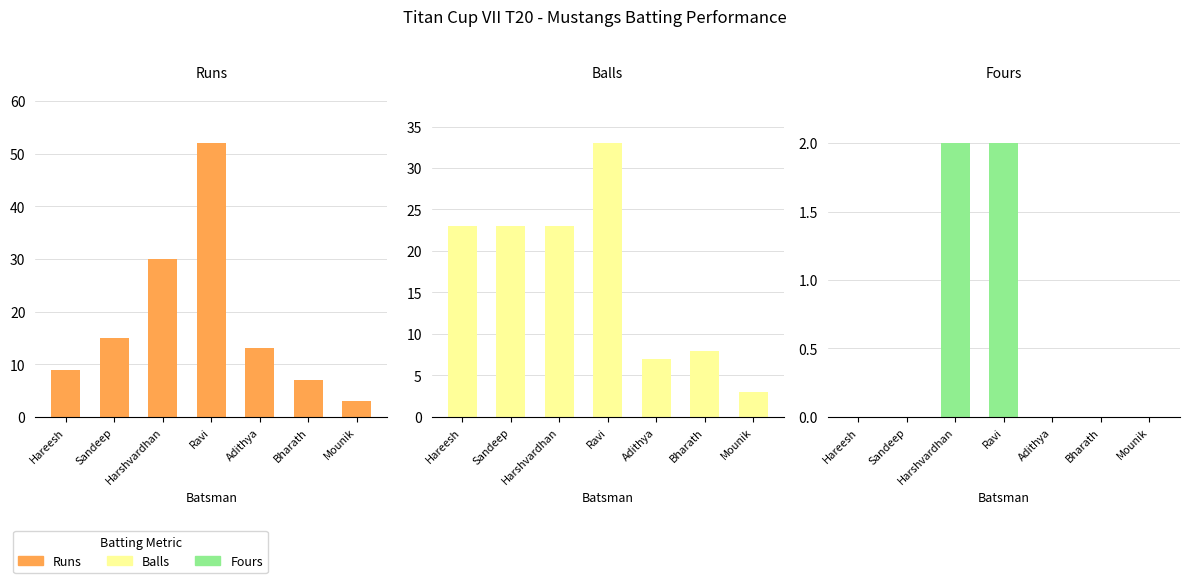

Which category has the lowest value in the Fours series?

Hareesh